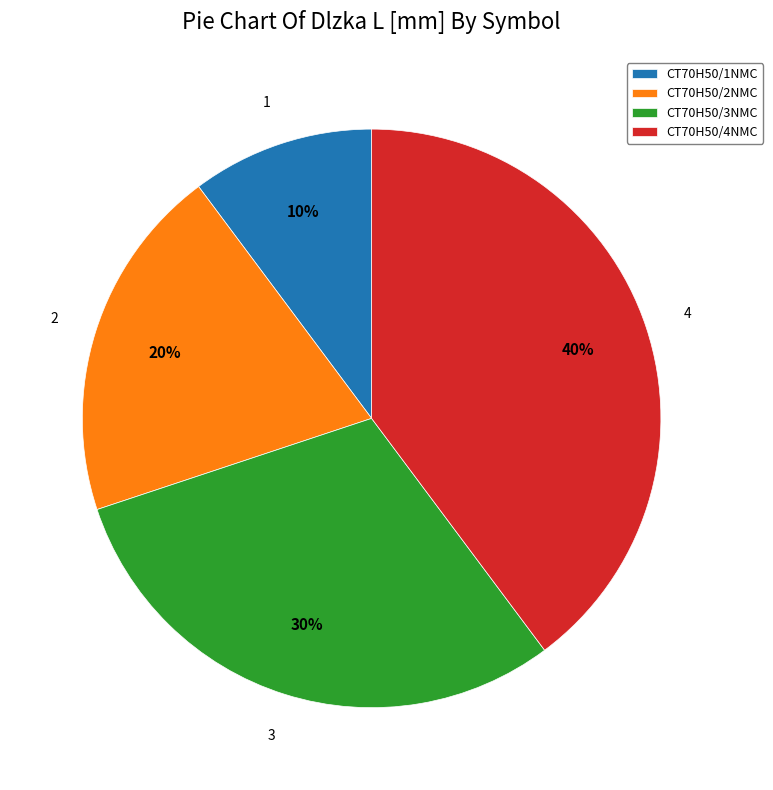

Do CT70H50/2NMC and CT70H50/1NMC together represent more than half of the pie?

No